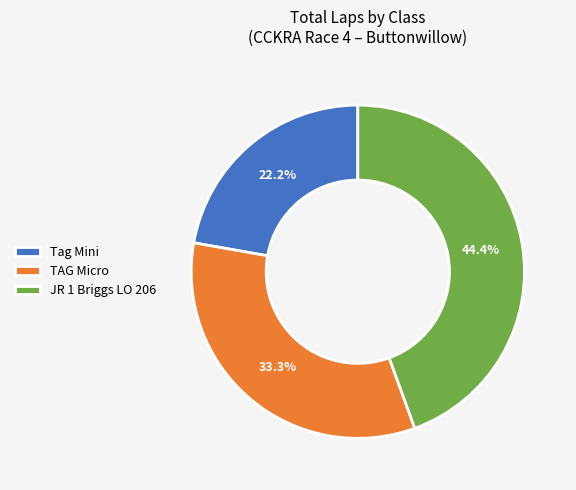

Does any single category account for the majority?

No